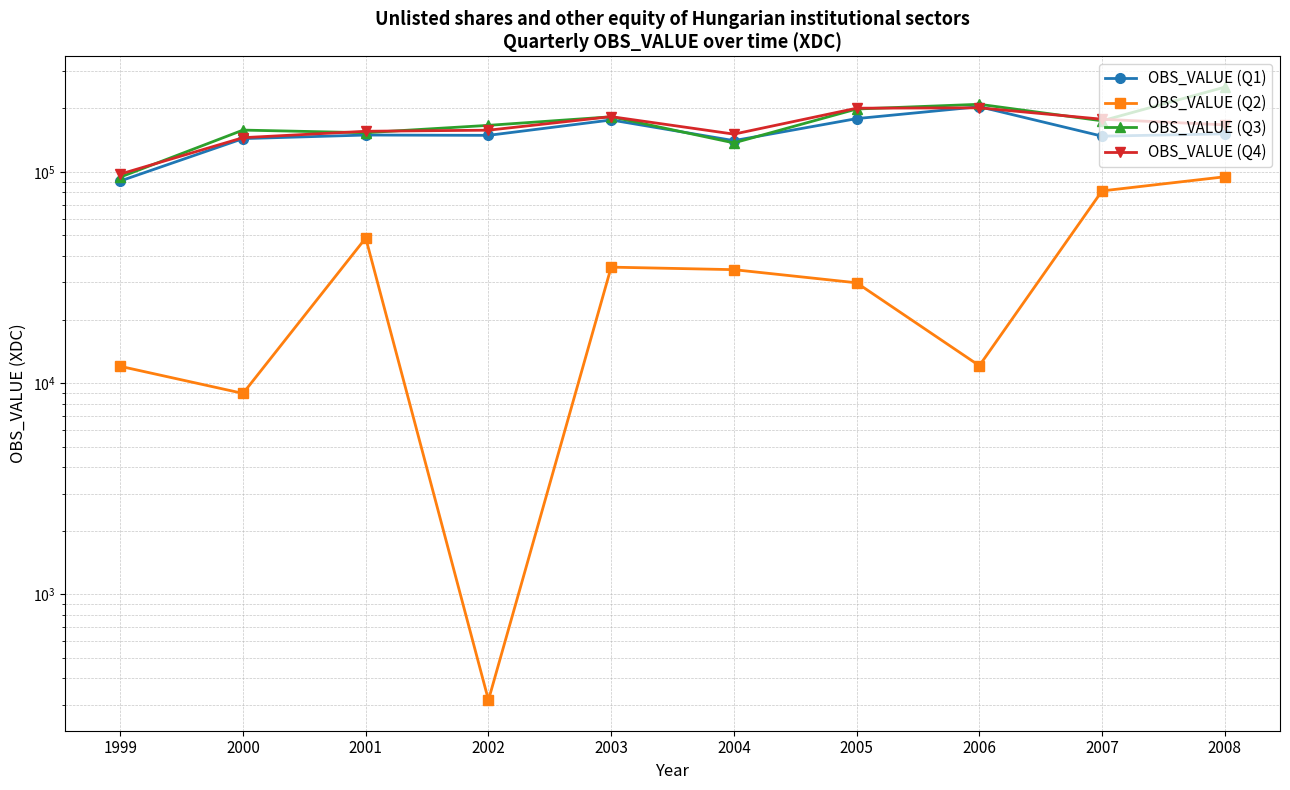

What is the value of the OBS_VALUE (Q2) point at the 9th from the left?

81284